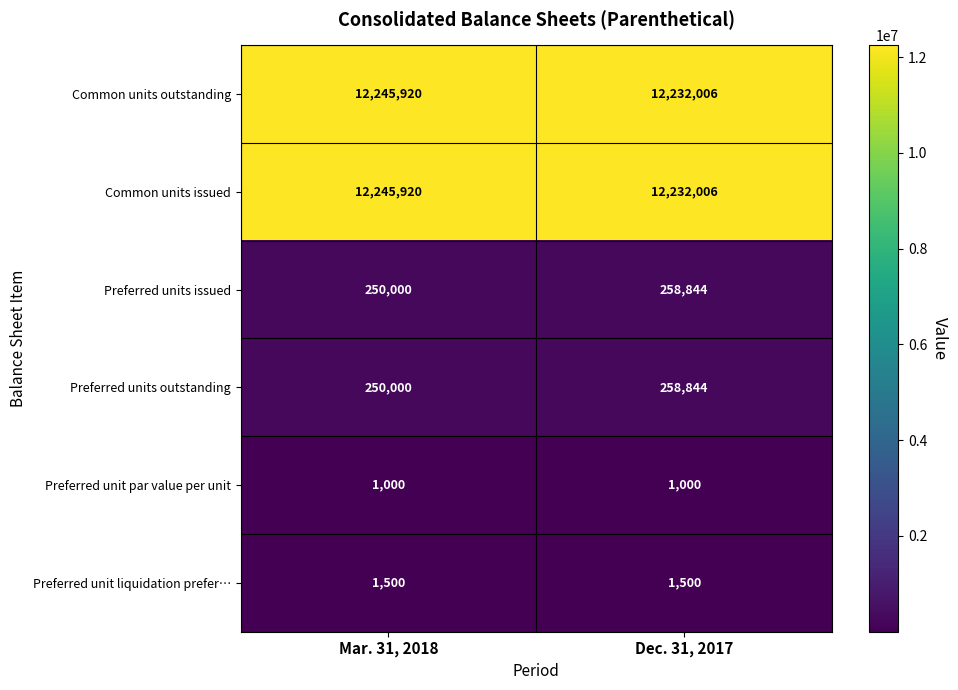

What is the sum of the Common units issued values at Mar. 31, 2018 and Dec. 31, 2017?

24477926